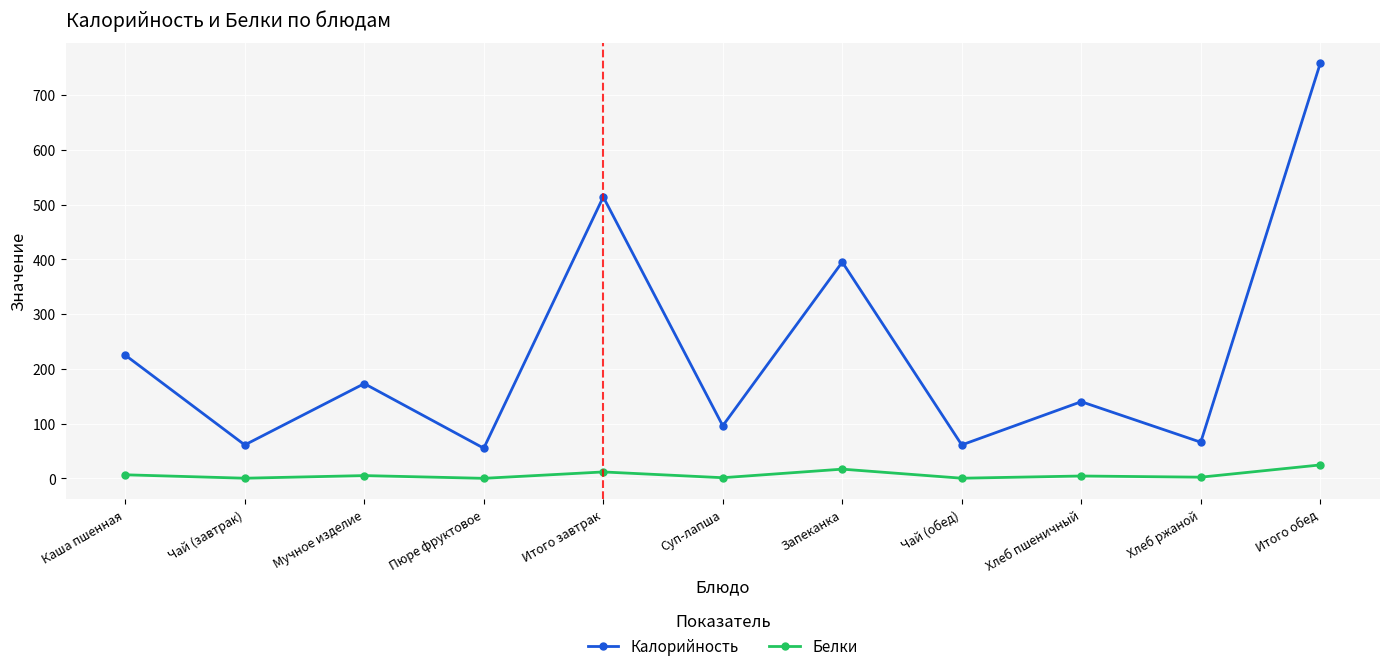

Is it true that Калорийность equals 61.4 at Хлеб пшеничный?

False